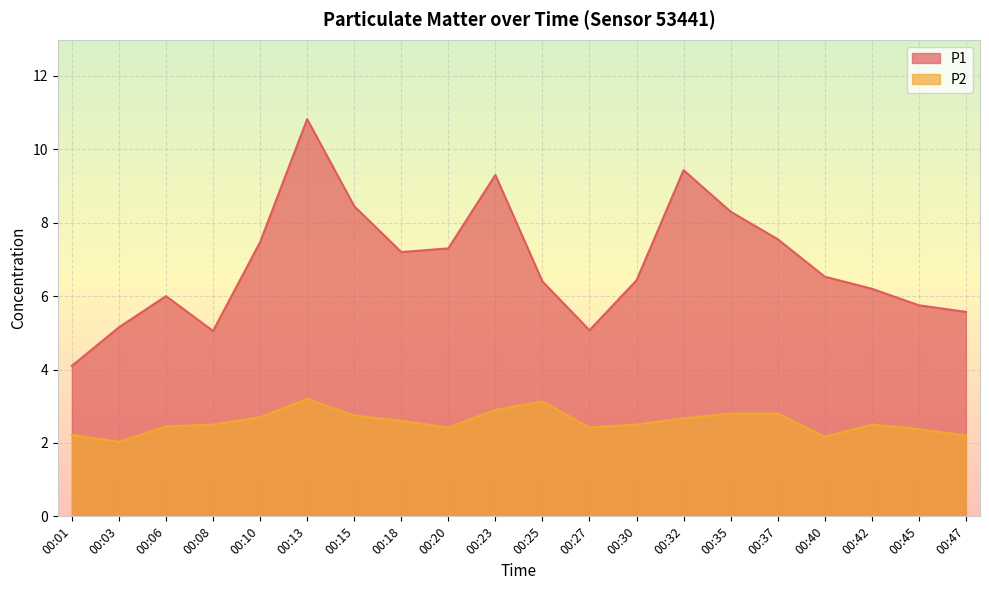

Is the value of P2 at 00:20 greater than the value of P1 at 00:47?

No